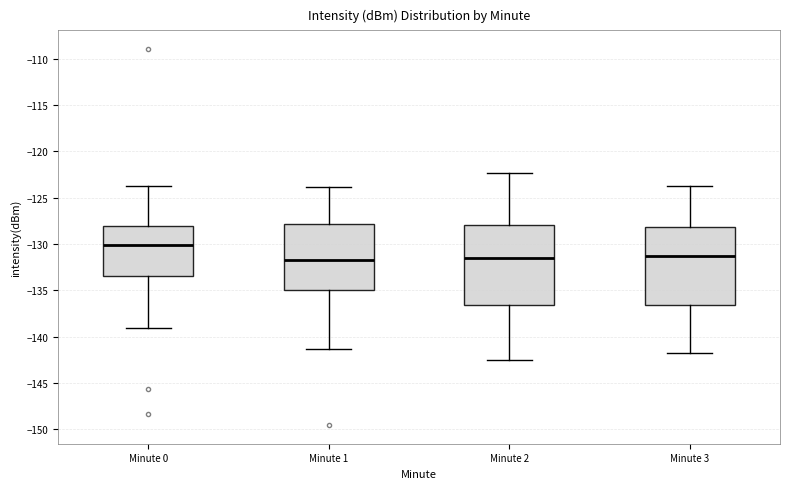

Reading left to right, transcribe this box plot: for each box, give where its median line is, the range the box spans, and where its two whiskers end, as read against the y-axis. The values are not printed on the chart, so give them approximately, as read against the axis.

Minute 0: median -130.0, box -133.5 to -128.0, whiskers -139.0 to -123.5
Minute 1: median -131.5, box -135.0 to -128.0, whiskers -141.5 to -124.0
Minute 2: median -131.5, box -136.5 to -128.0, whiskers -142.5 to -122.5
Minute 3: median -131.5, box -136.5 to -128.0, whiskers -142.0 to -124.0